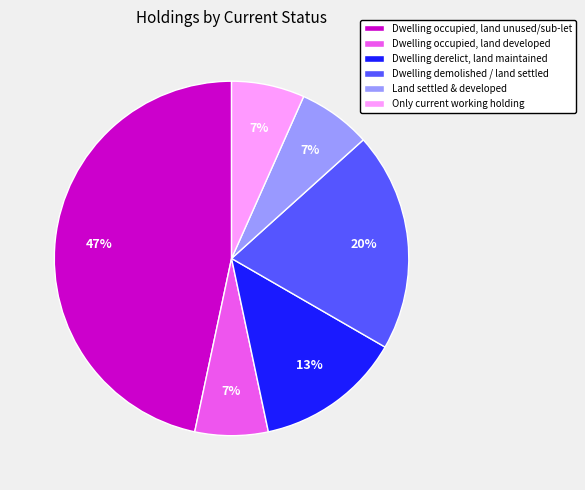

What is the largest slice in the pie chart?

Dwelling occupied, land unused/sub-let